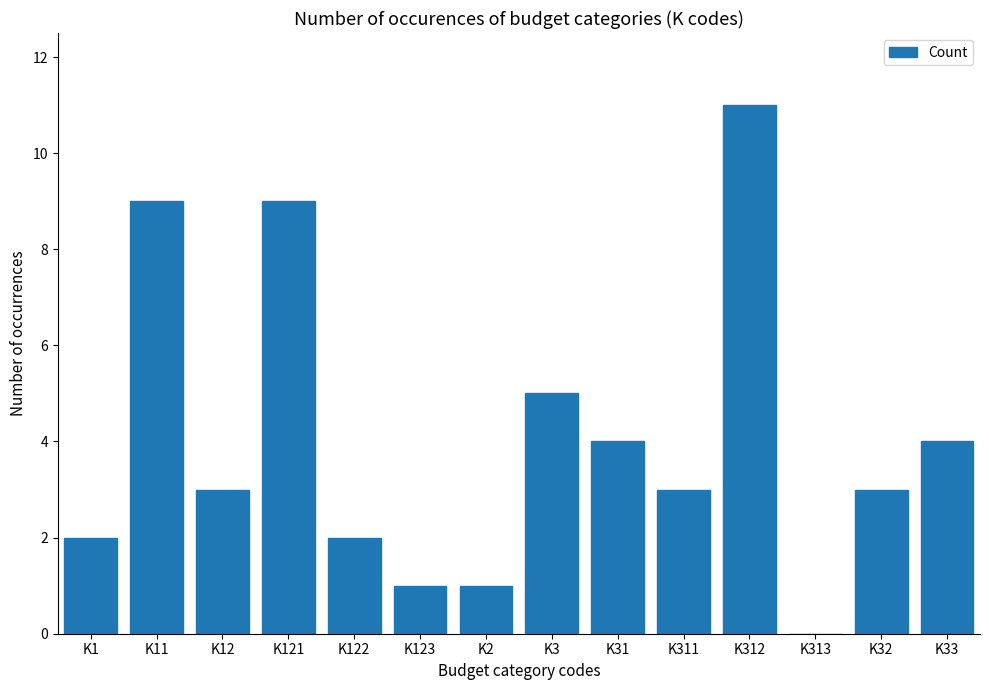

What is the maximum value shown in the chart?

11